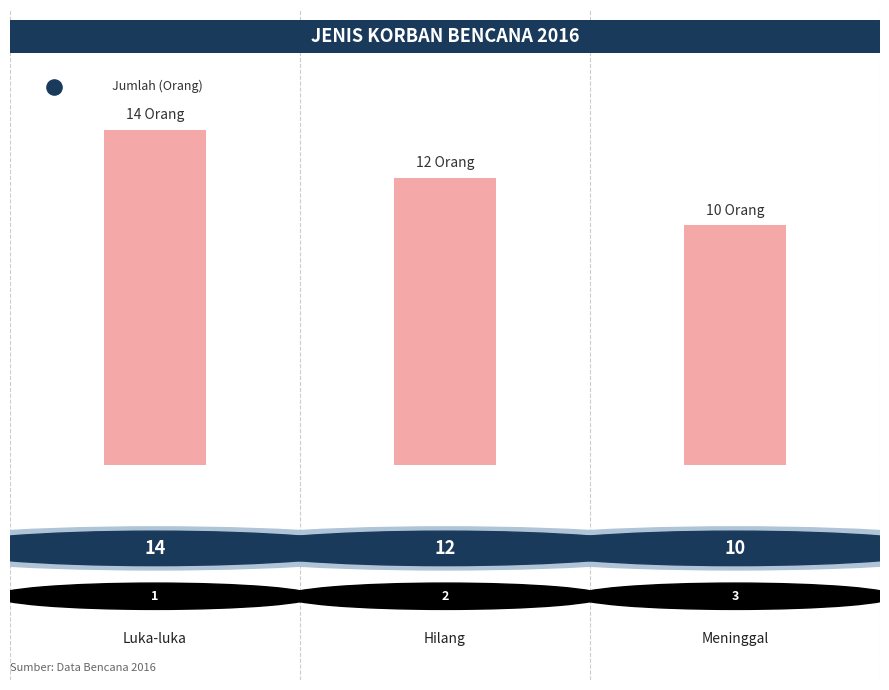

What is the change in value from 1 to 2?

-2